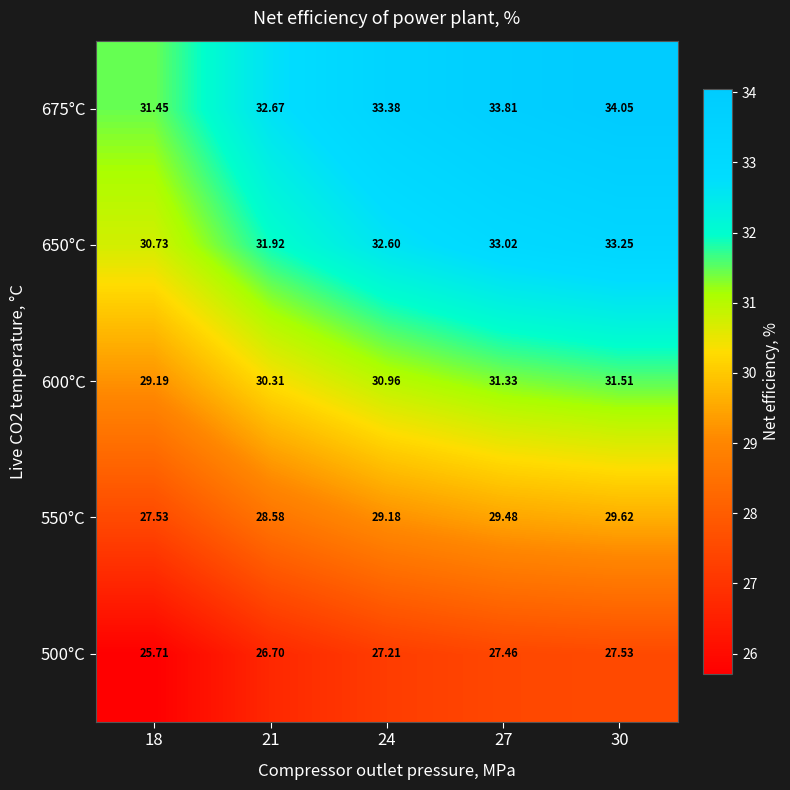

Is the value of 550°C at 24 greater than the value of 600°C at 30?

No